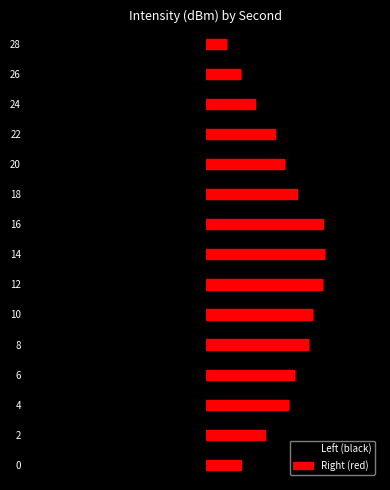

At 10, list the series in order from largest to smallest.

Right (red), Left (black)